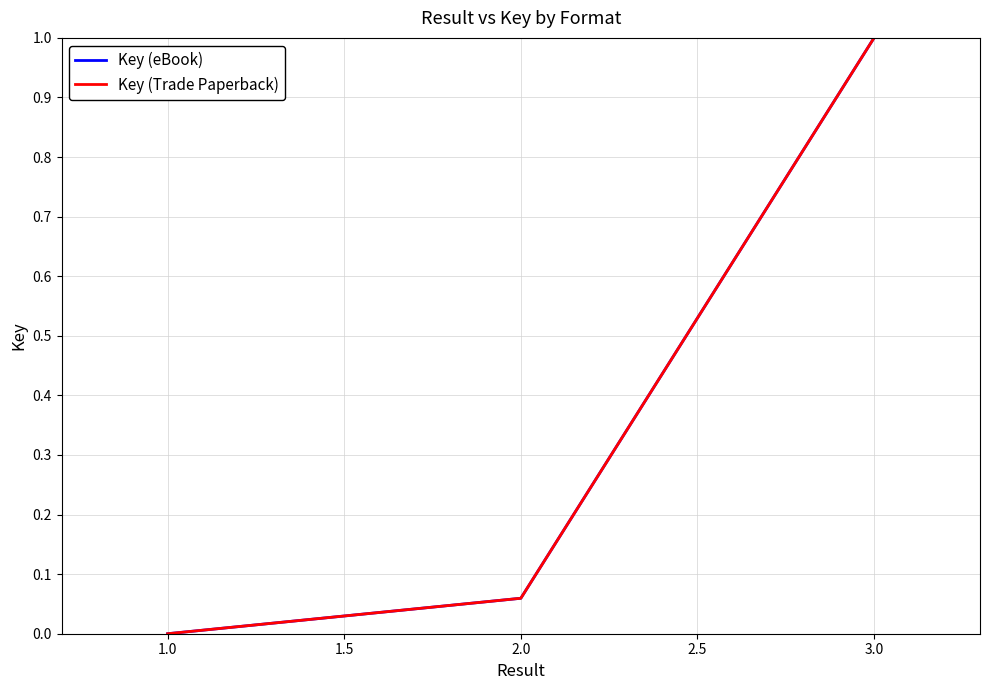

How many lines are shown in the chart?

2